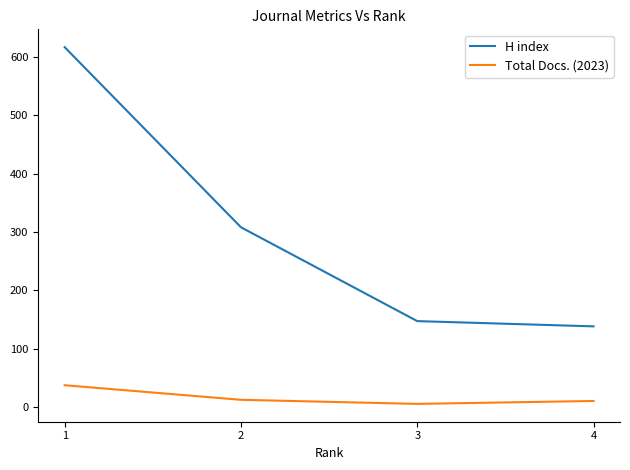

What is the sum of all H index values?

1210